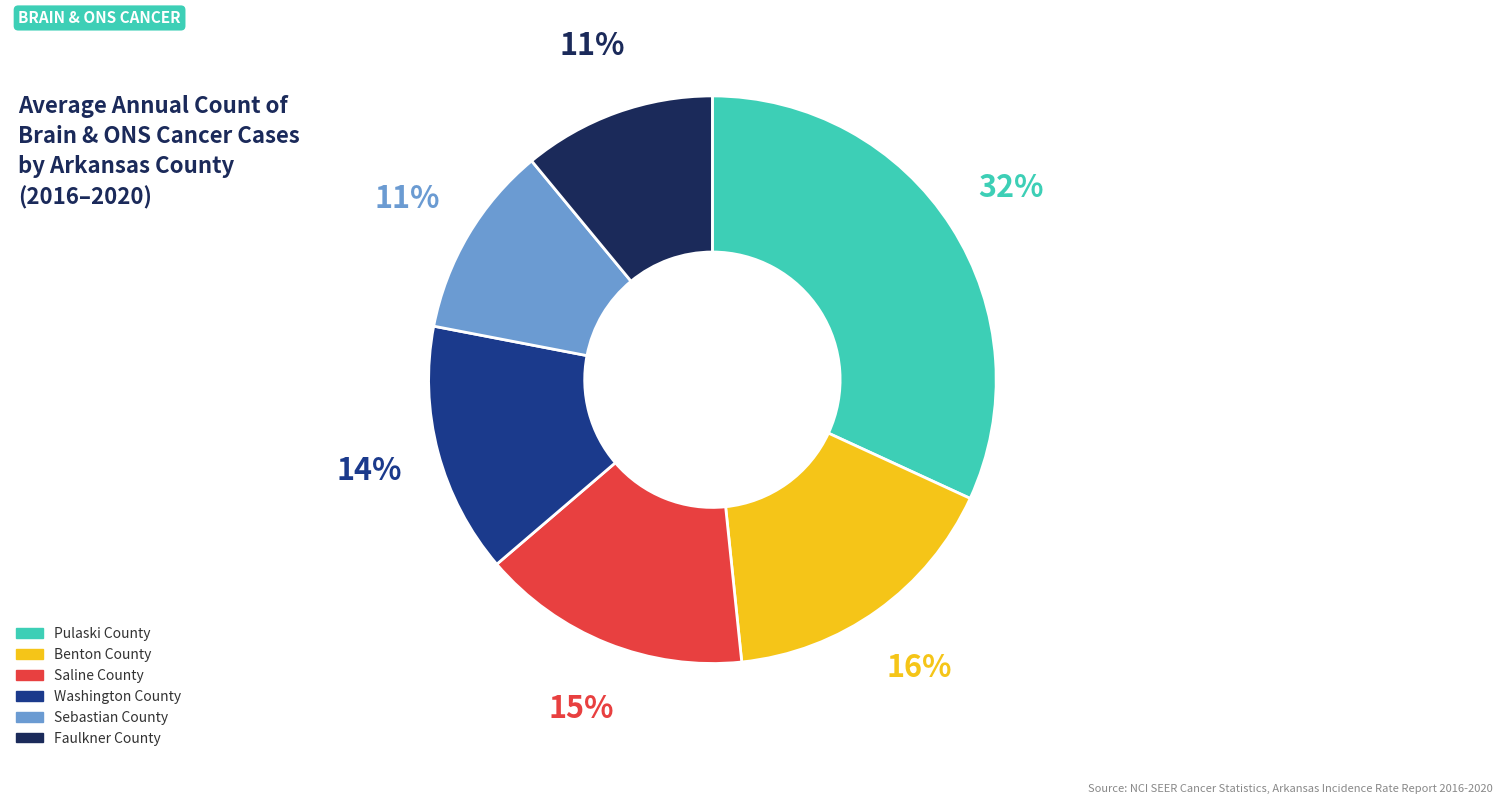

Count the number of slices in the pie.

6